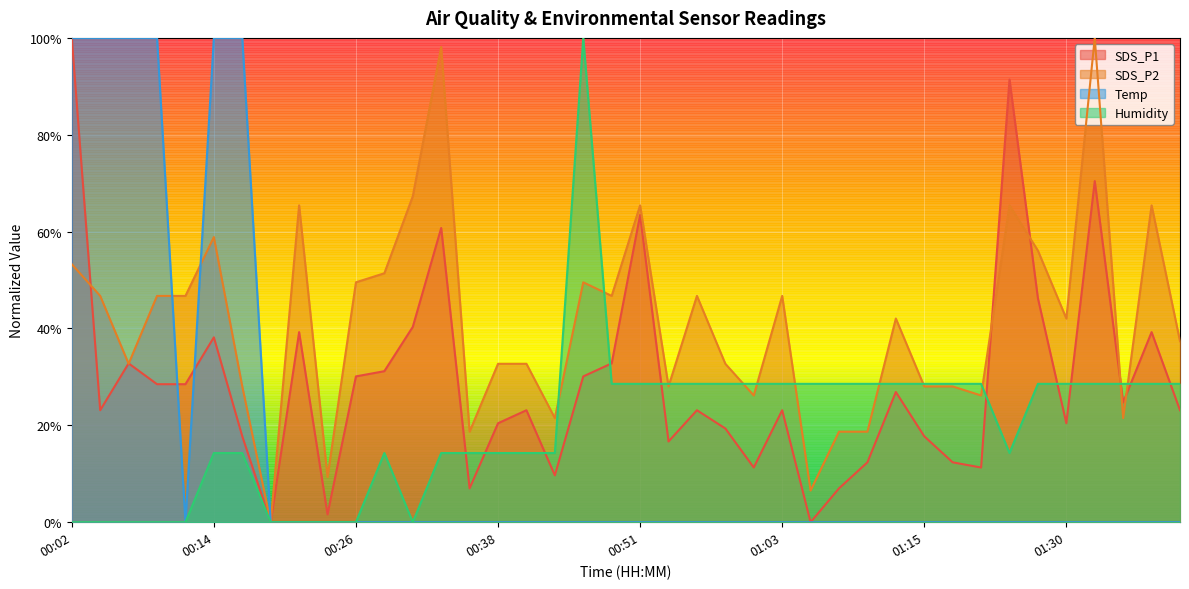

What is the maximum value for SDS_P1?

1.0